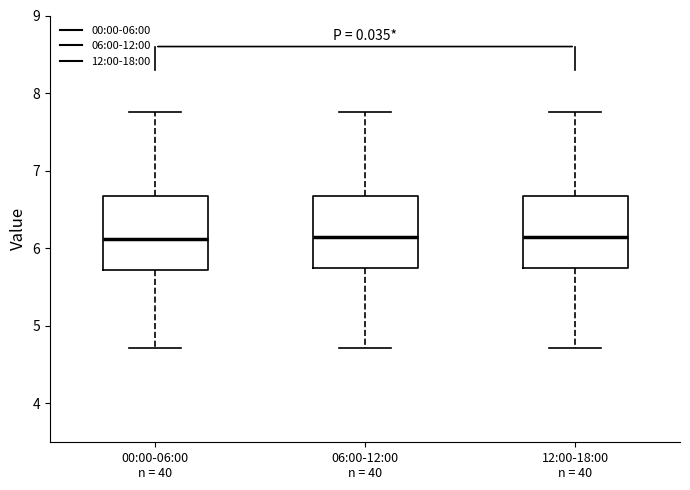

Reading left to right, read every box against the y-axis: the position of its median line, the range the box covers, and the ends of its whiskers. The values are not printed on the chart, so give them approximately, as read against the axis.

00:00-06:00 n = 40: median 6.1, box 5.7 to 6.7, whiskers 4.7 to 7.8
06:00-12:00 n = 40: median 6.2, box 5.8 to 6.7, whiskers 4.7 to 7.8
12:00-18:00 n = 40: median 6.2, box 5.8 to 6.7, whiskers 4.7 to 7.8